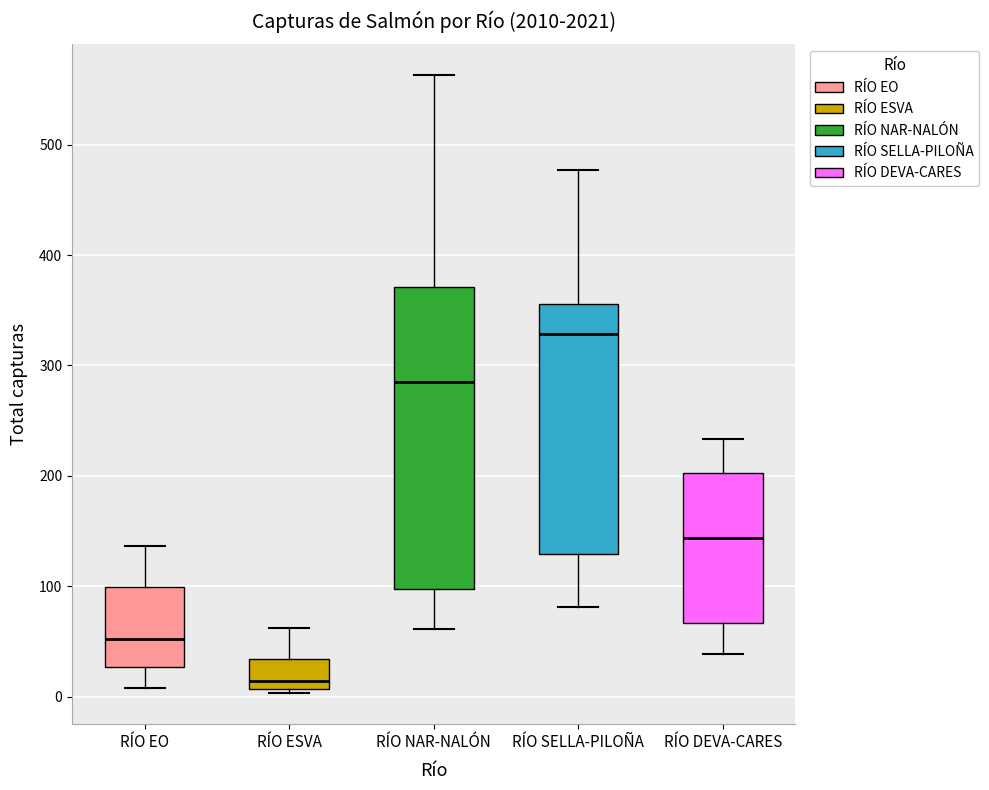

Reading left to right, read every box against the y-axis: the position of its median line, the range the box covers, and the ends of its whiskers. The values are not printed on the chart, so give them approximately, as read against the axis.

RÍO EO: median 50, box 30 to 100, whiskers 10 to 140
RÍO ESVA: median 10 (just above the box's lower edge), box 10 to 30, whiskers 0 to 60
RÍO NAR-NALÓN: median 290, box 100 to 370, whiskers 60 to 560
RÍO SELLA-PILOÑA: median 330, box 130 to 360, whiskers 80 to 480
RÍO DEVA-CARES: median 140, box 70 to 200, whiskers 40 to 230